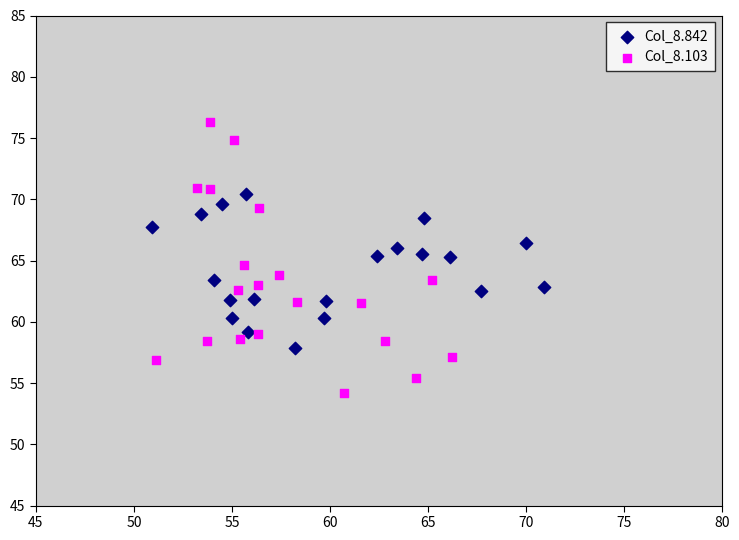

Which series contains the highest Y value?

Col_8.103